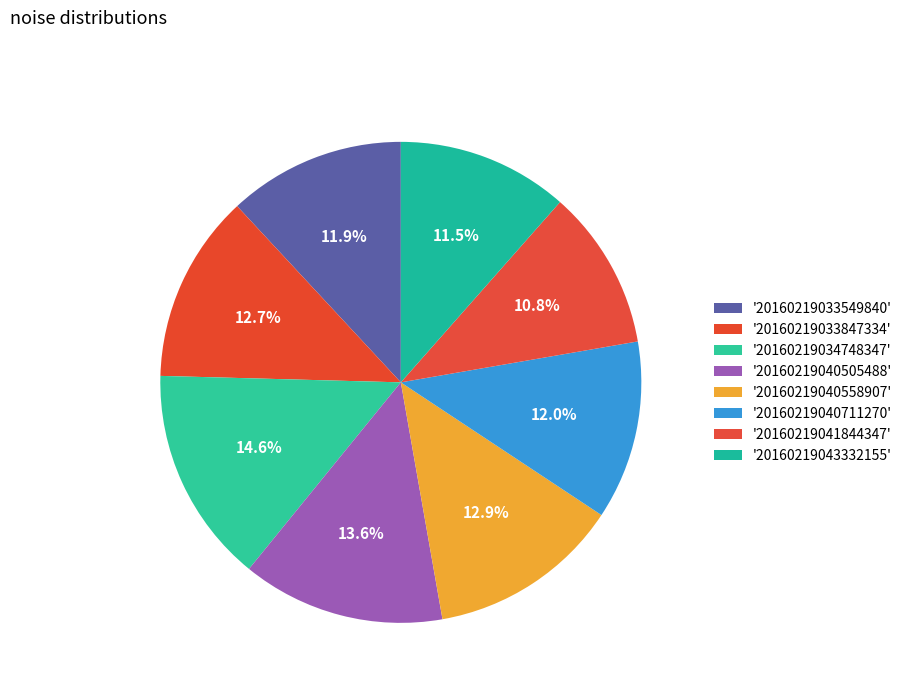

Count the number of slices in the pie.

8